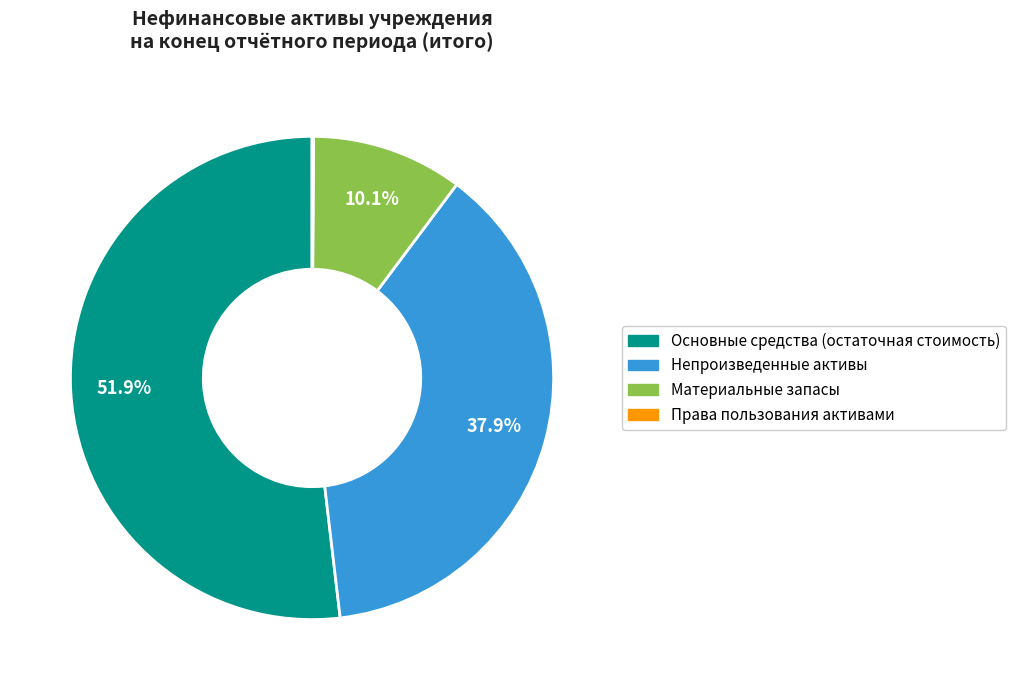

Is there a majority slice in this chart?

Yes